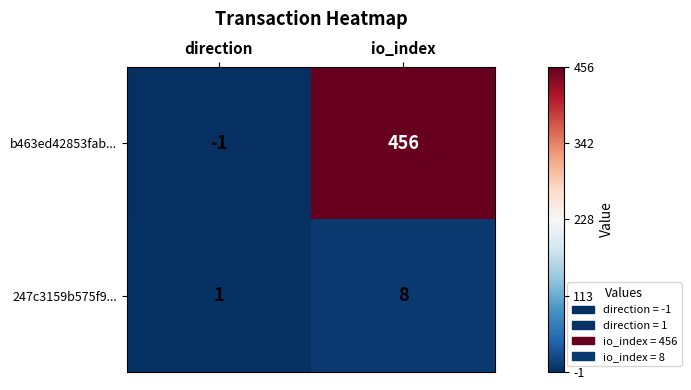

Reading left to right, extract all data points from this chart.

b463ed42853fab...: -1	456
247c3159b575f9...: 1	8